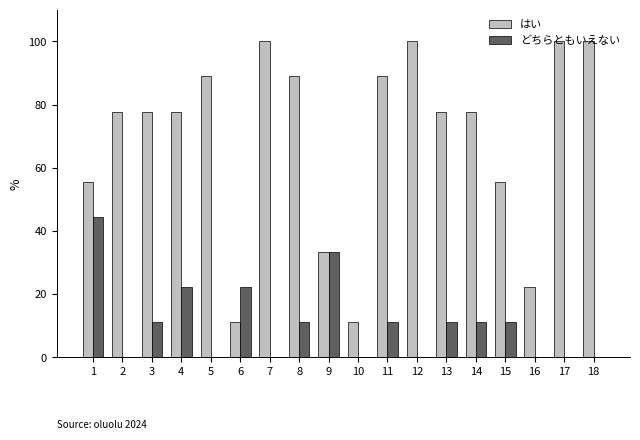

What is the greatest value displayed?

100.0